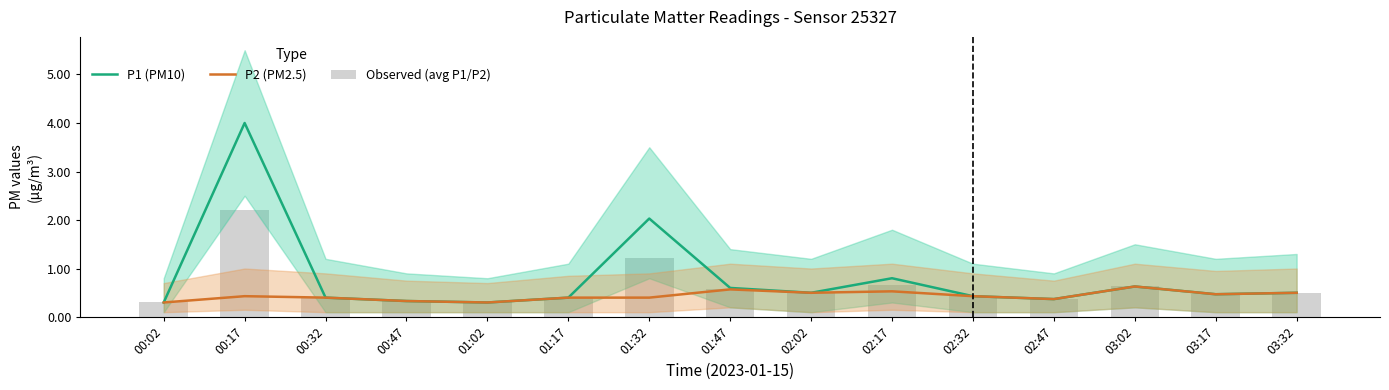

Reading left to right, list all the values displayed in this chart.

P1 (PM10): 0.3	4.0	0.4	0.3	0.3	0.4	2.0	0.6	0.5	0.8	0.4	0.4	0.6	0.5	0.5
P2 (PM2.5): 0.3	0.4	0.4	0.3	0.3	0.4	0.4	0.6	0.5	0.5	0.4	0.4	0.6	0.5	0.5
Observed (avg P1/P2): 0.3	2.2	0.4	0.3	0.3	0.4	1.2	0.6	0.5	0.7	0.4	0.4	0.6	0.5	0.5